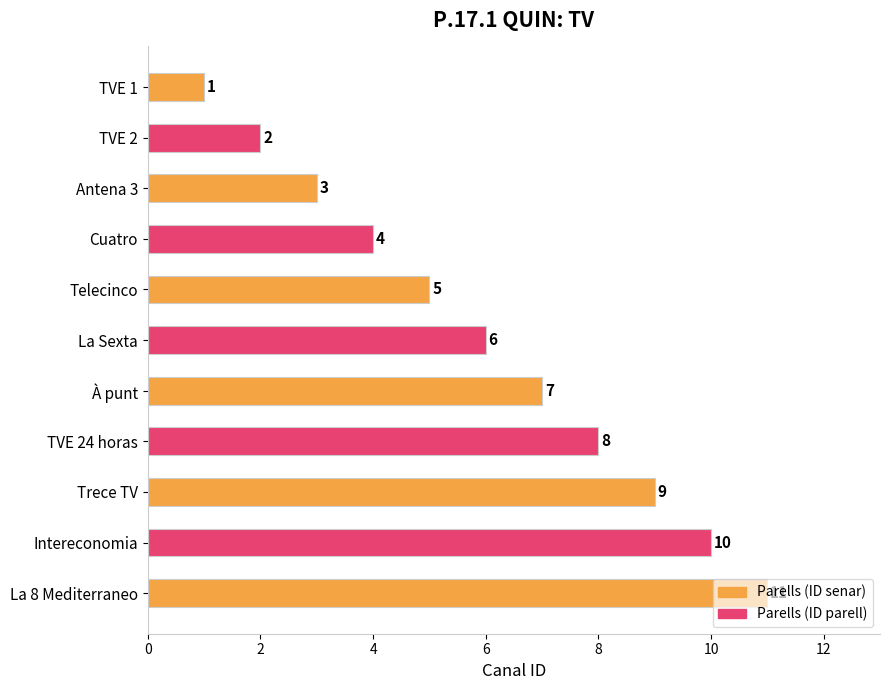

What is the label of the 11th bar from the top?

La 8 Mediterraneo